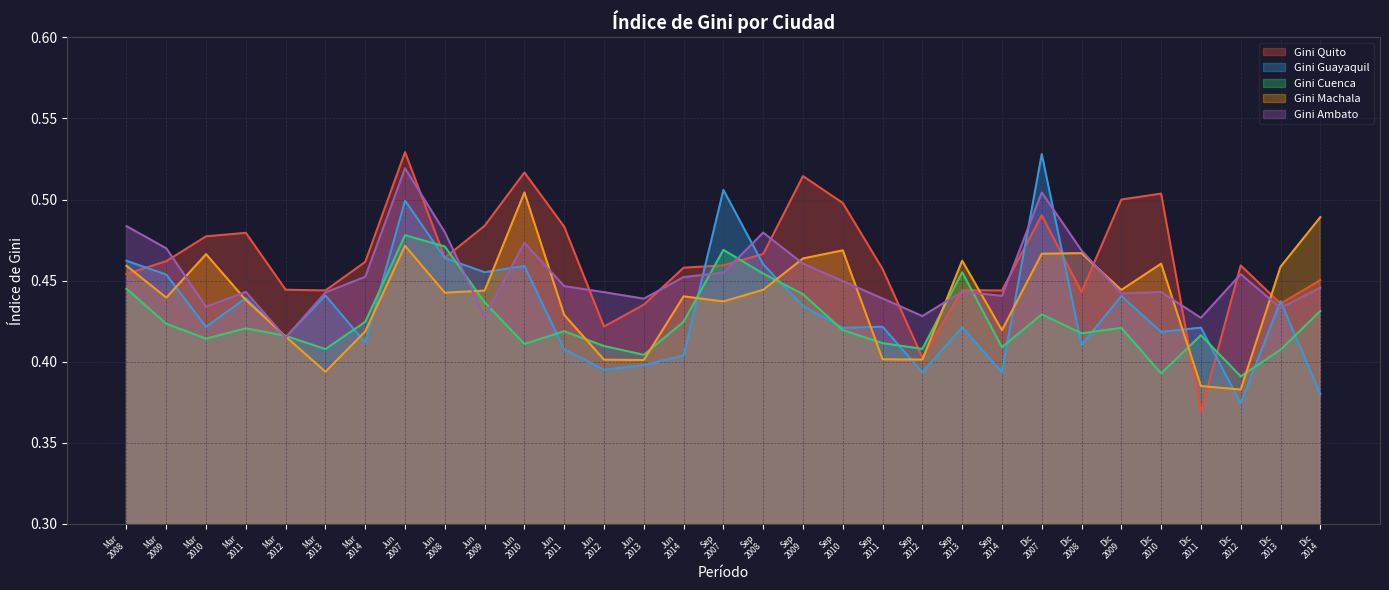

Between Jun
2008 and Dic
2010, which series saw the biggest shift?

Gini Cuenca